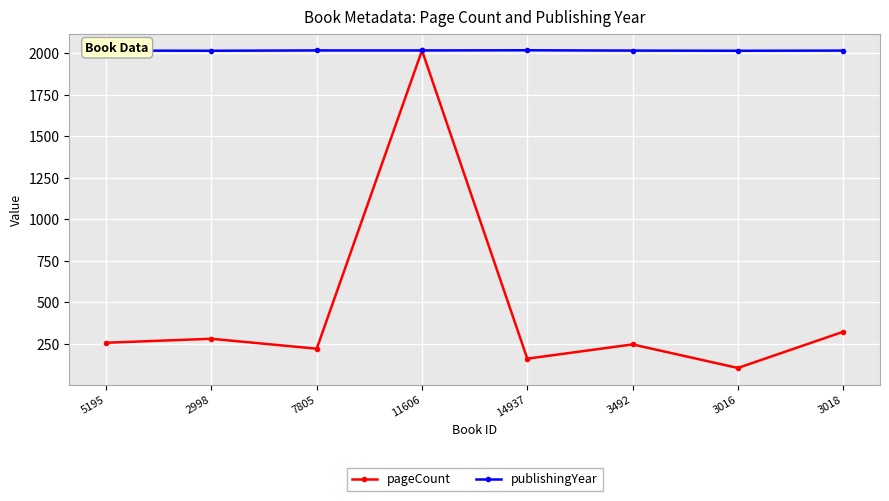

At which category is the sum across all series the highest?

11606